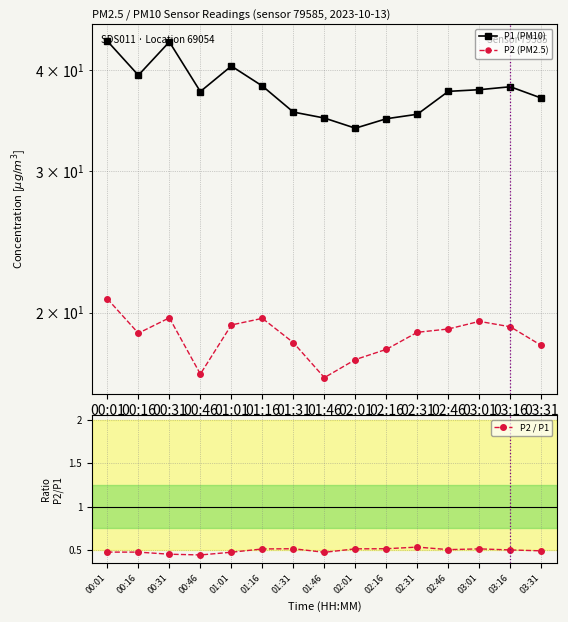

Count the P2 / P1 values in the range 0 to 1.

15